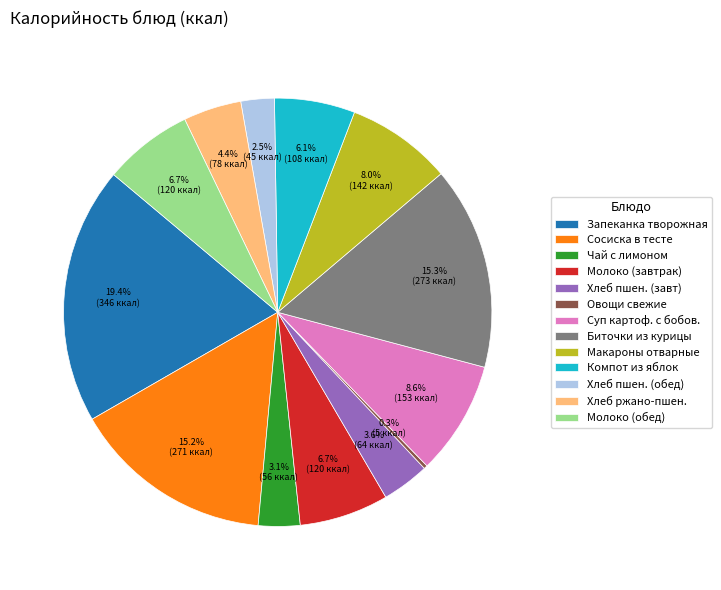

To the nearest percent, what is the difference between the largest and smallest slice percentages?

19%